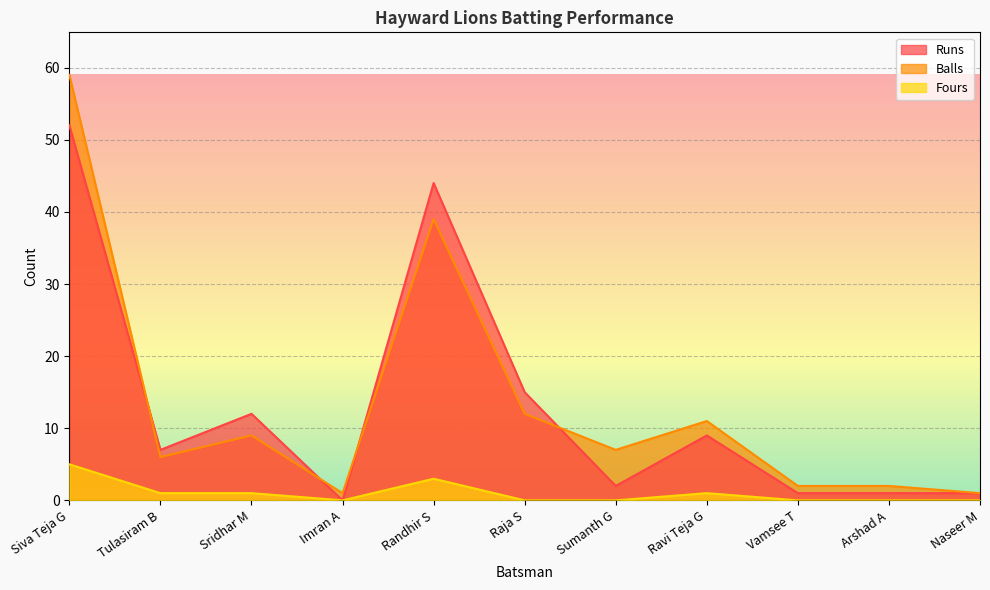

What is the difference between the maximum and second lowest values in the Balls series?

58